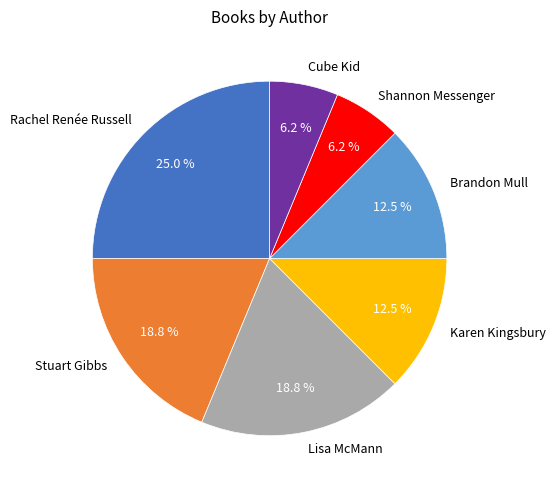

Between Lisa McMann and Brandon Mull, which is larger?

Lisa McMann